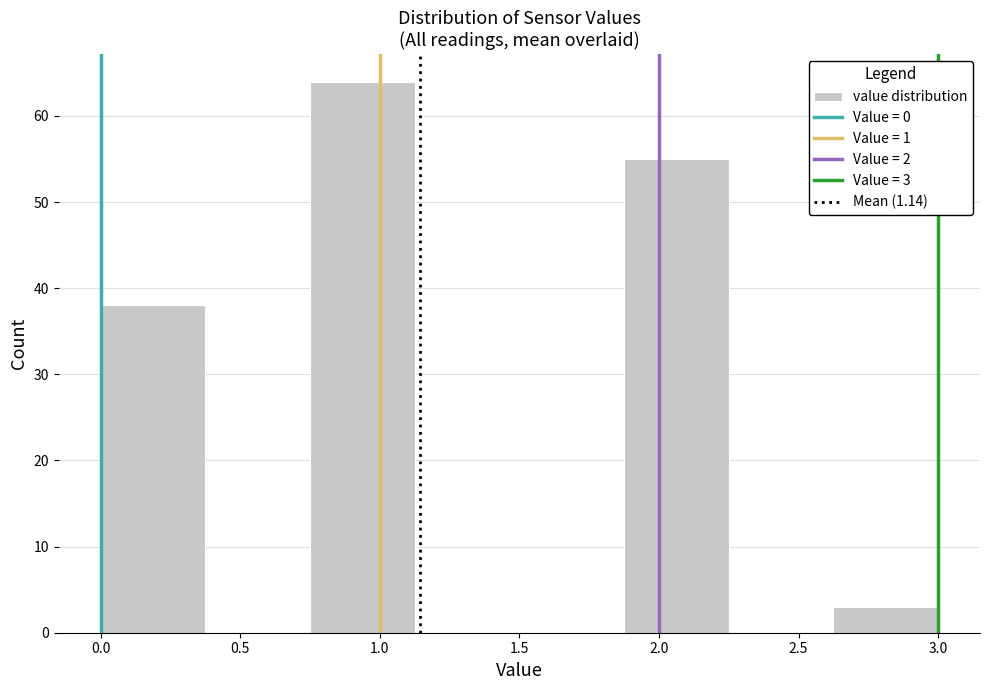

Which range on the x-axis has the tallest bar?

0.750 to 1.125